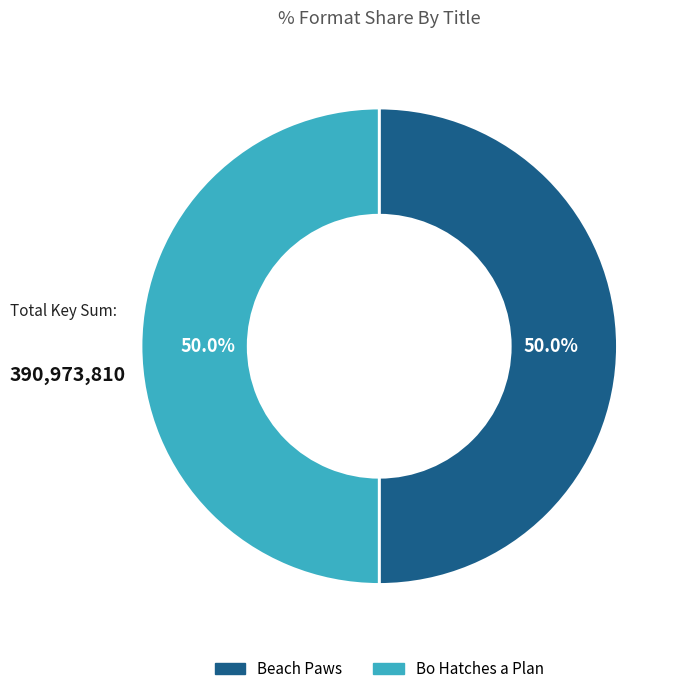

What is the ratio of the value at Bo Hatches a Plan to the value at Beach Paws?

1.0